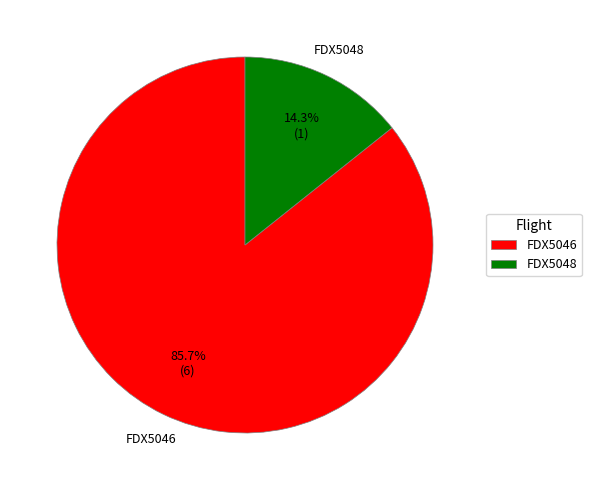

Which slice represents more than half of the pie?

FDX5046